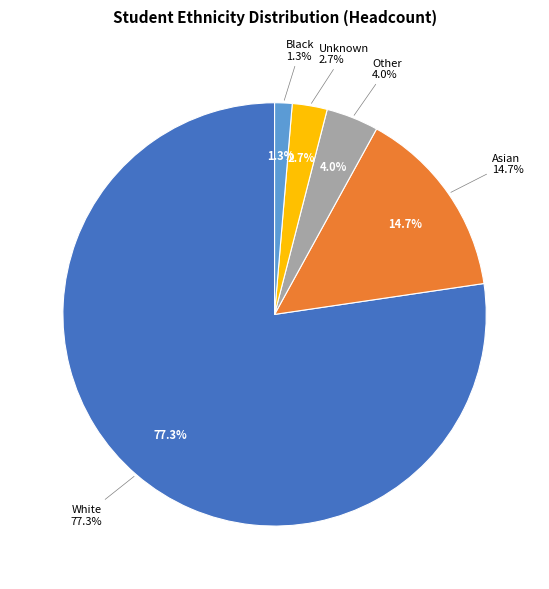

What percentage is the Black slice, to the nearest percent?

1%